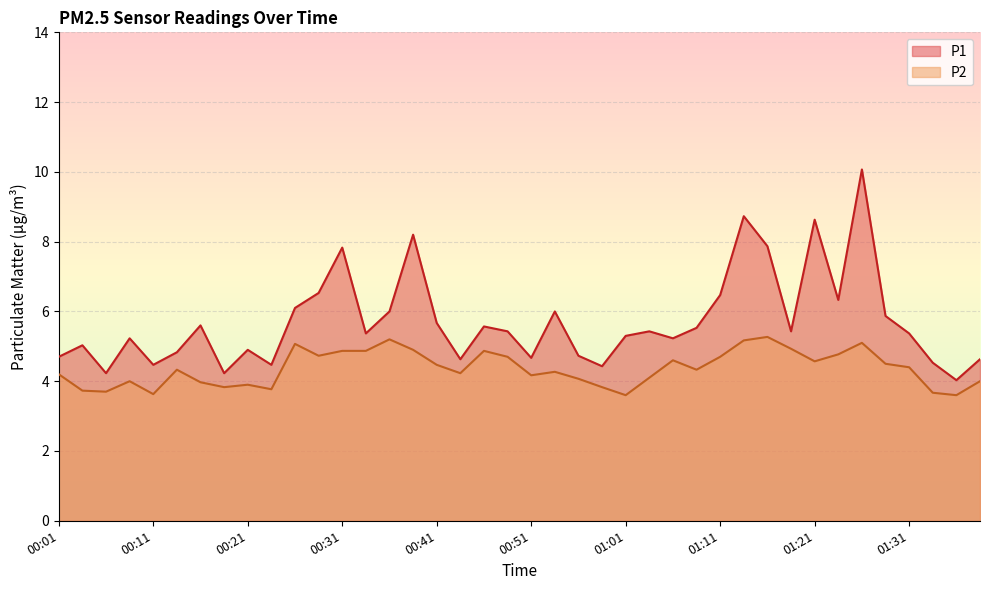

What position from the left is 00:56?

23